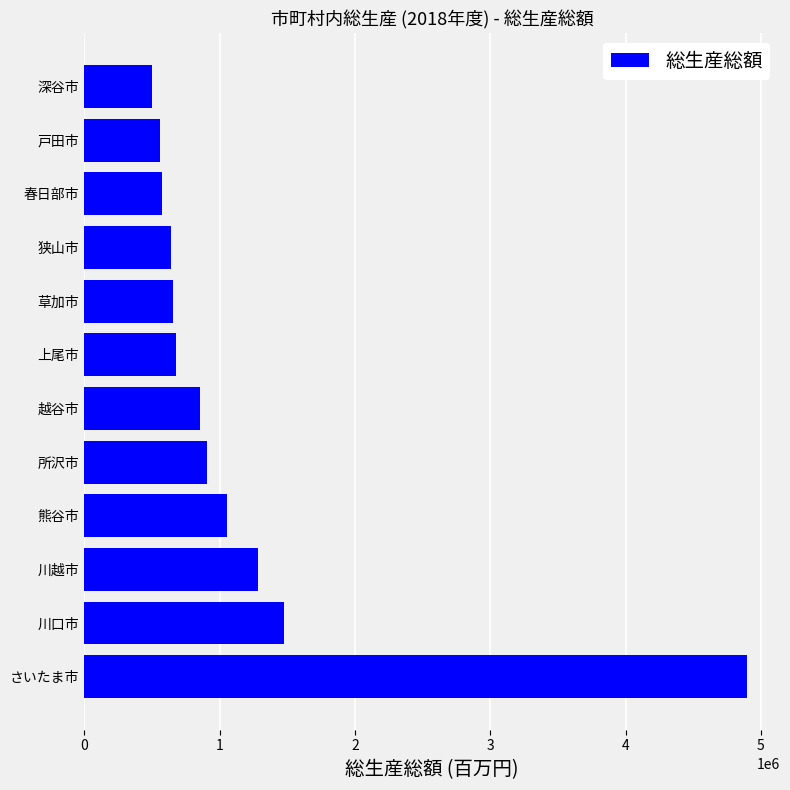

How many distinct data groups are displayed?

1